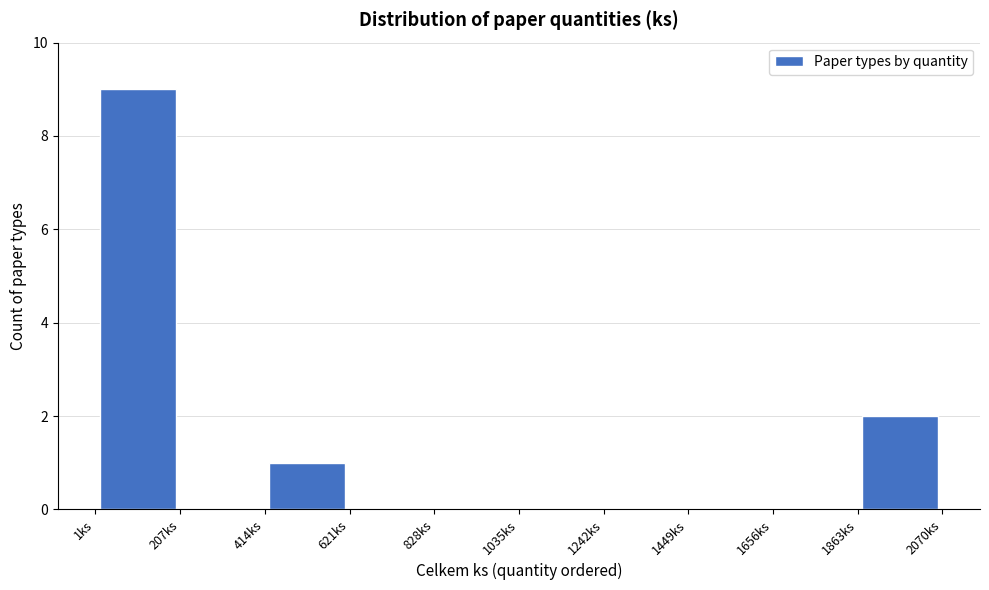

Reading left to right, transcribe this chart: for each bar, give the range it covers on the x-axis and its height. Neither the bar edges nor the heights are printed on the chart, so give them approximately, as read against the axes.

0 to 200: 9
200 to 400: 0
400 to 600: 1
600 to 850: 0
850 to 1050: 0
1050 to 1250: 0
1250 to 1450: 0
1450 to 1650: 0
1650 to 1850: 0
1850 to 2050: 2